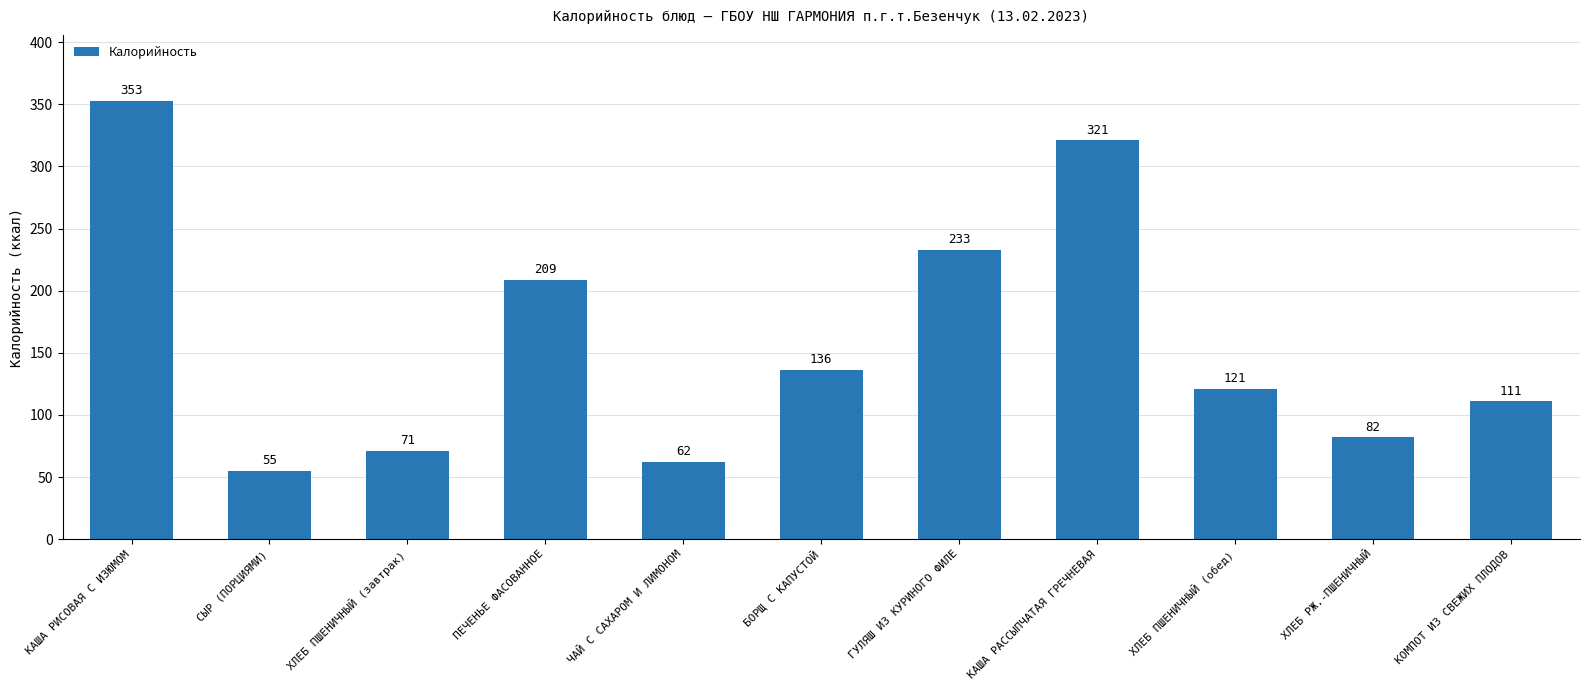

Is it true that the value at ПЕЧЕНЬЕ ФАСОВАННОЕ is 209?

True